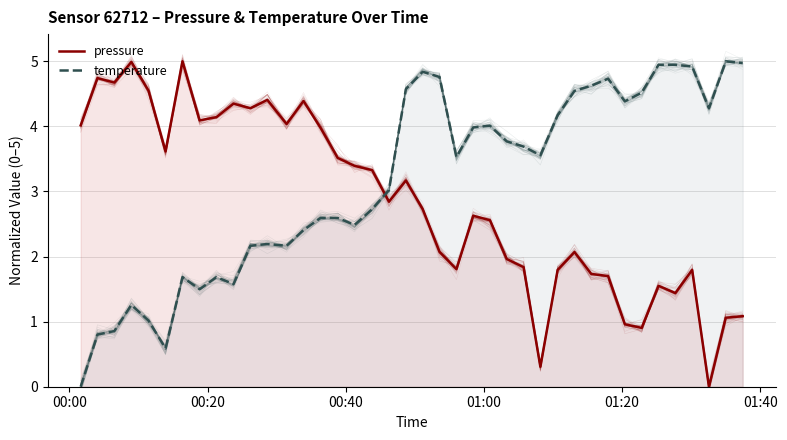

How many times do pressure and temperature cross each other?

1